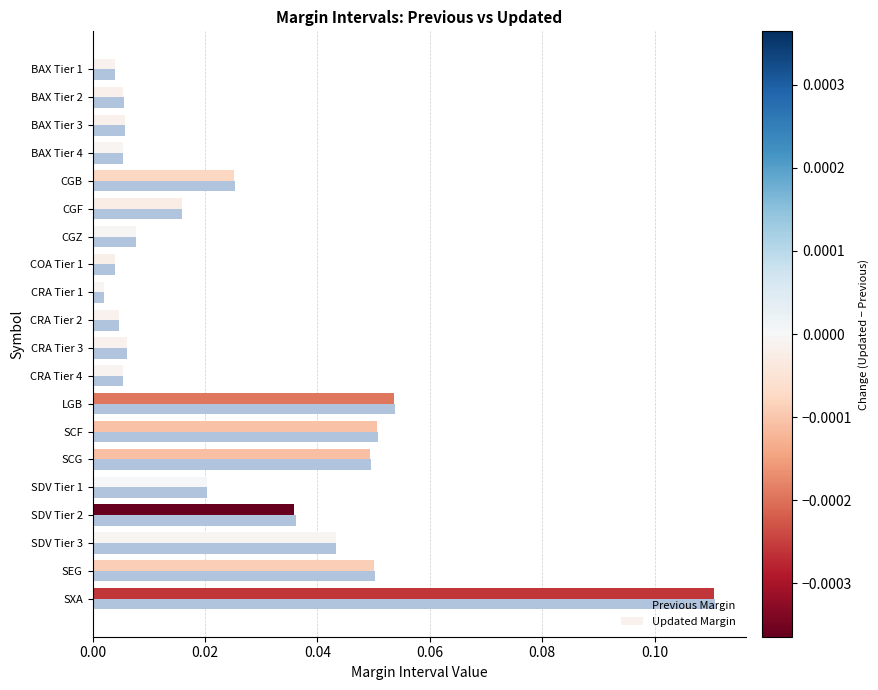

The Previous Margin series shows 0.1 at SDV Tier 2. True or false?

False